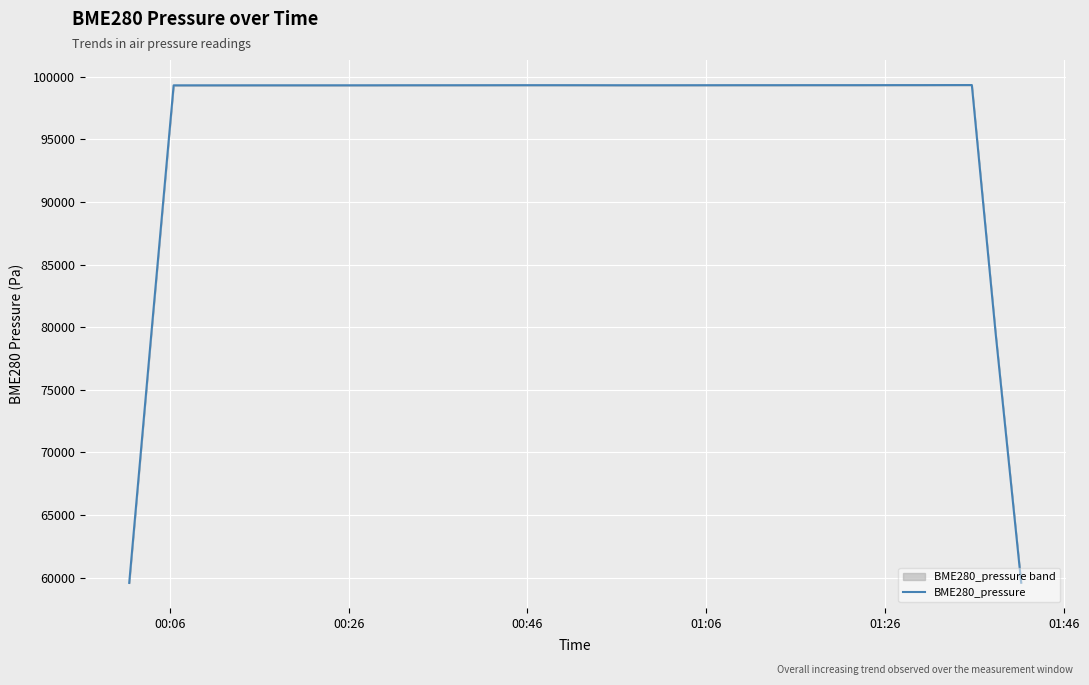

What is the minimum value for BME280_pressure?

59584.2